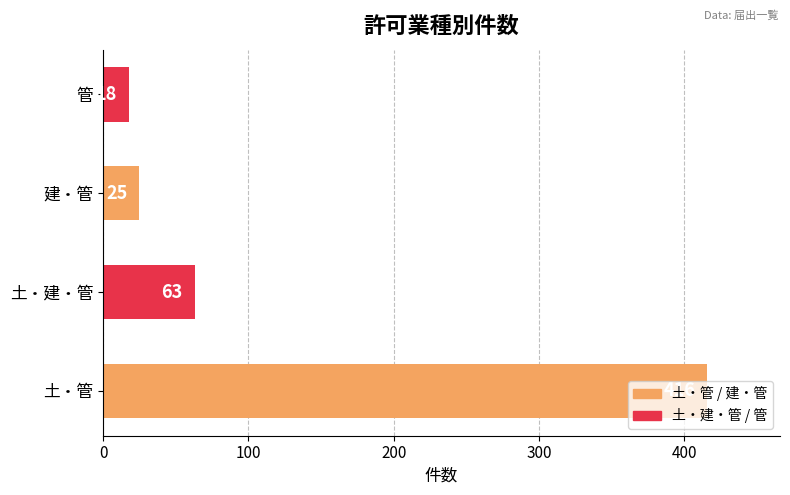

How many bars are there in total?

4